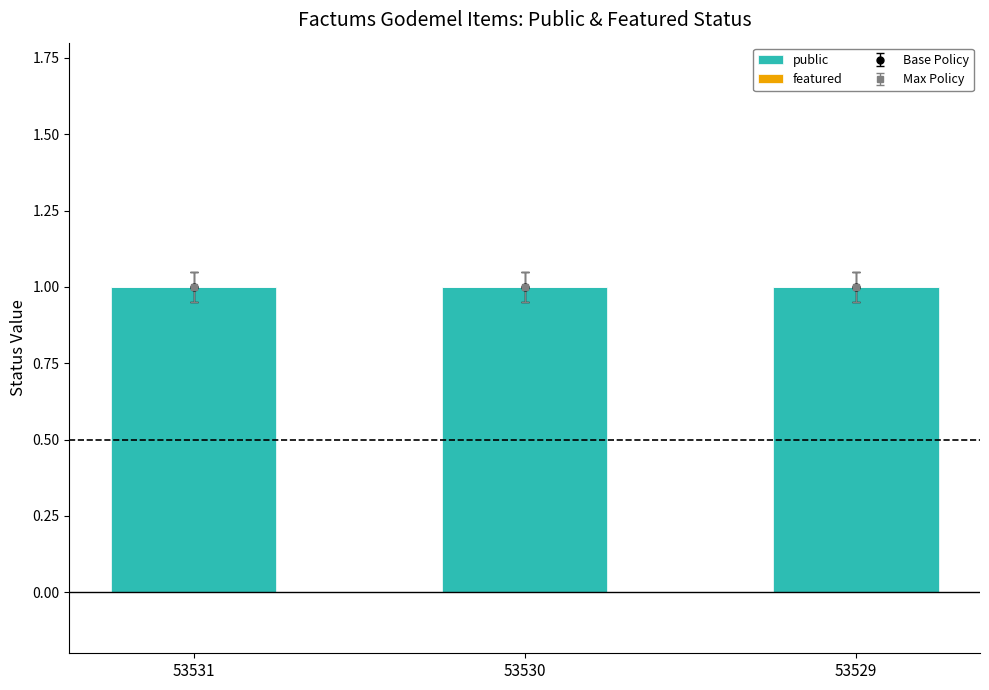

At which label is featured closest to 0?

53531